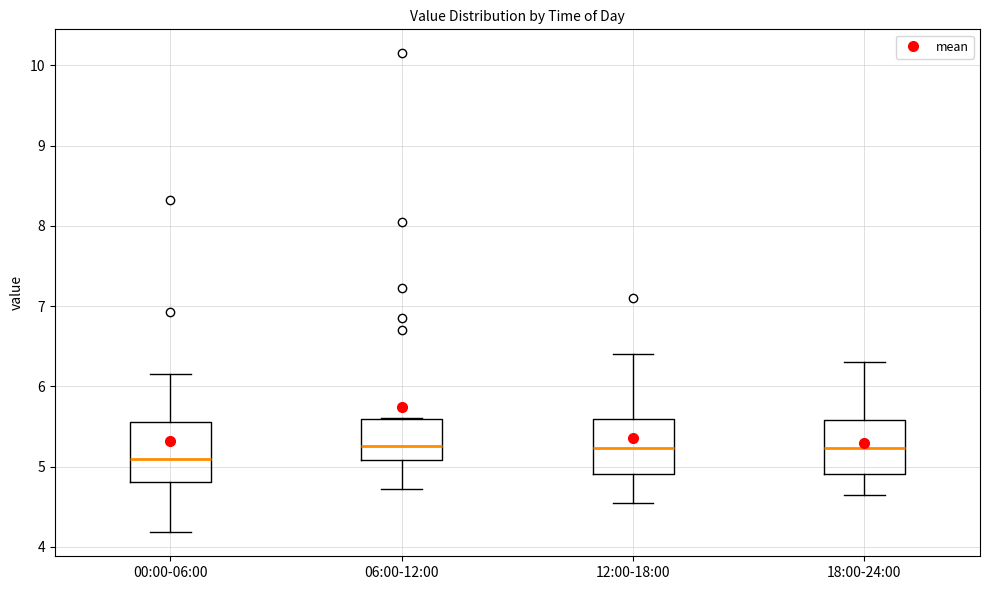

Reading left to right, read every box against the y-axis: the position of its median line, the range the box covers, and the ends of its whiskers. The values are not printed on the chart, so give them approximately, as read against the axis.

00:00-06:00: median 5.1, box 4.8 to 5.6, whiskers 4.2 to 6.2
06:00-12:00: median 5.3, box 5.1 to 5.6, whiskers 4.7 to 5.6
12:00-18:00: median 5.2, box 4.9 to 5.6, whiskers 4.6 to 6.4
18:00-24:00: median 5.2, box 4.9 to 5.6, whiskers 4.7 to 6.3